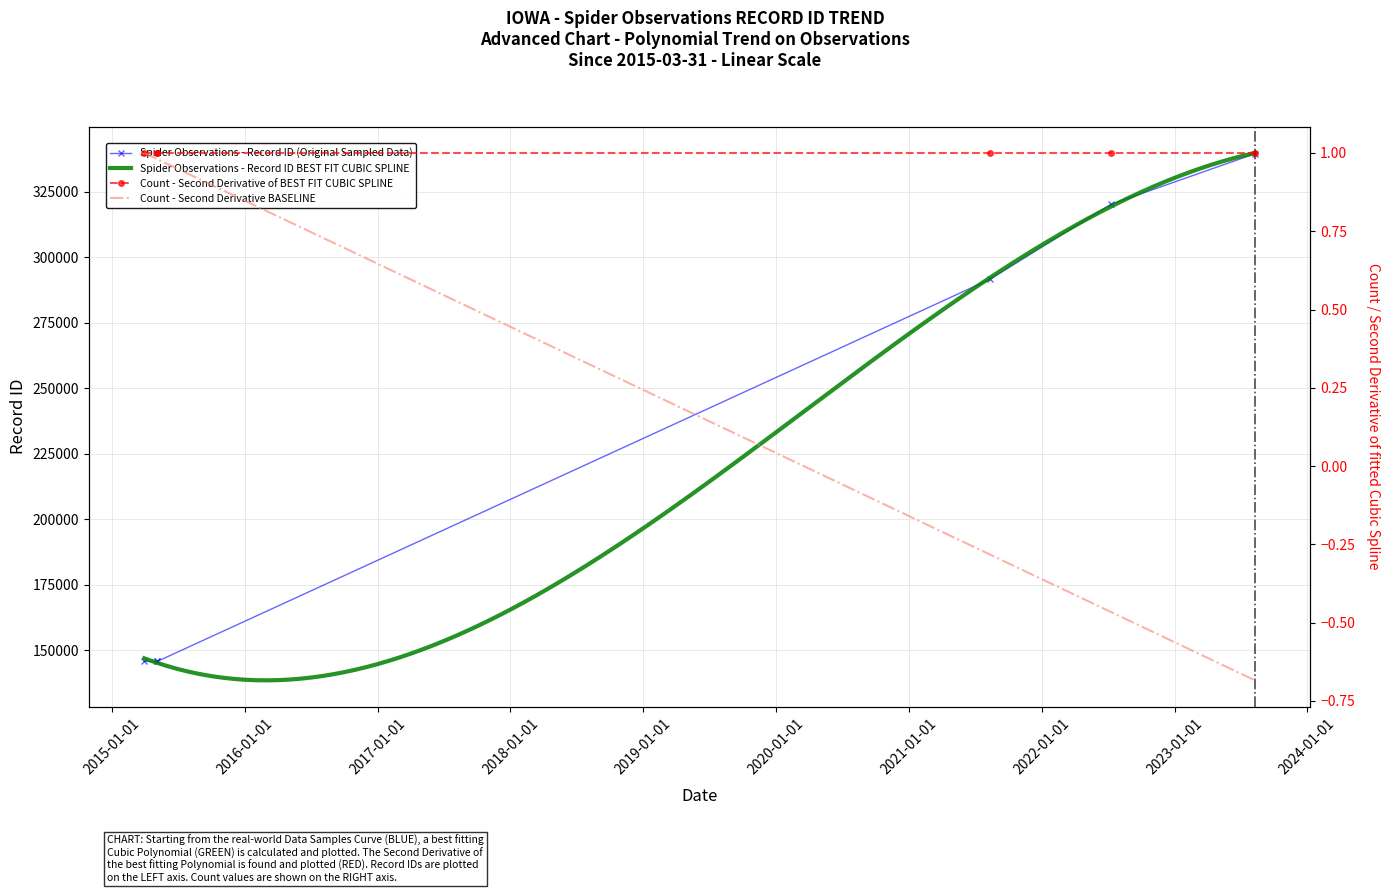

What is the maximum value shown in the chart?

339453